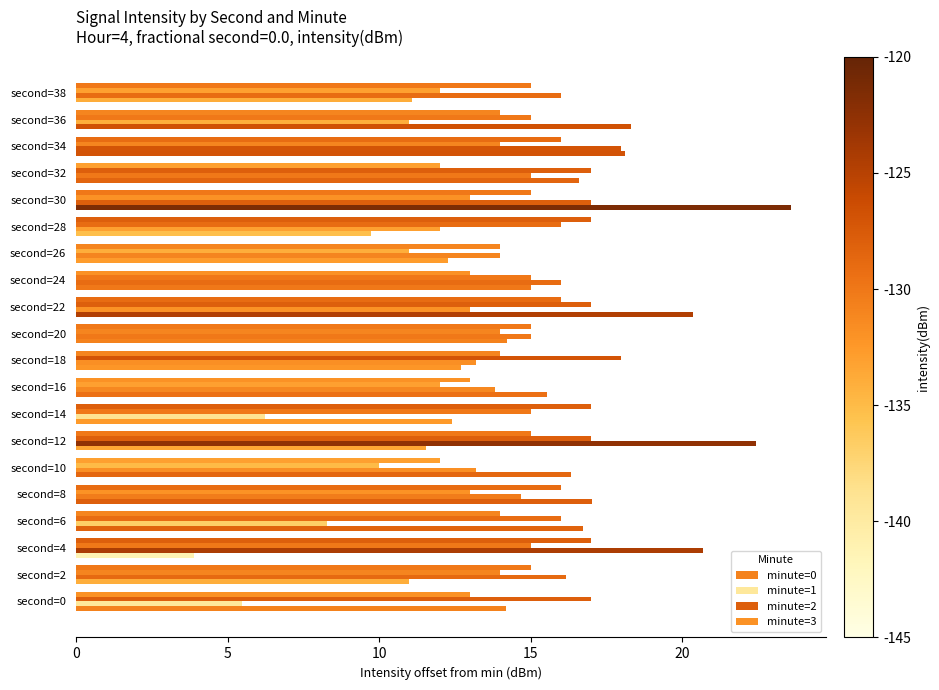

Which series has the largest total across all categories?

minute=3